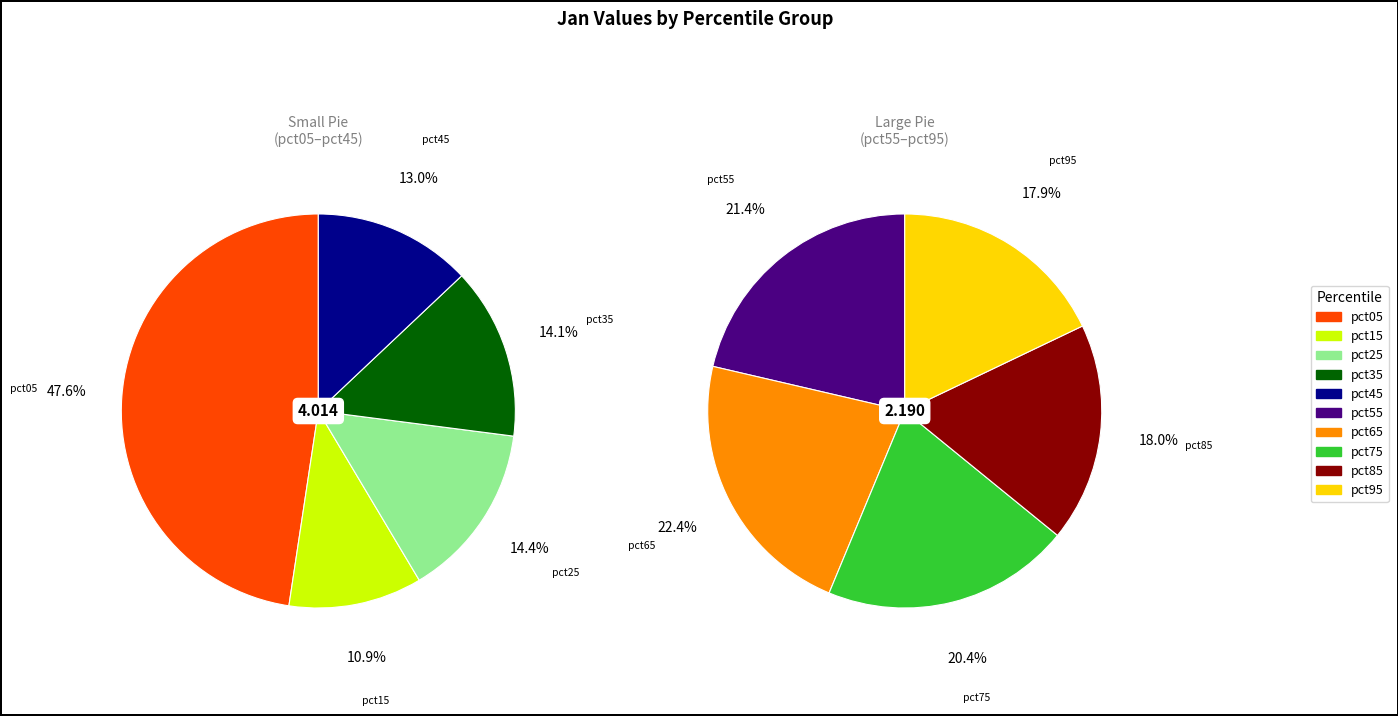

What is the change in value from pct25 to pct75?

-0.1